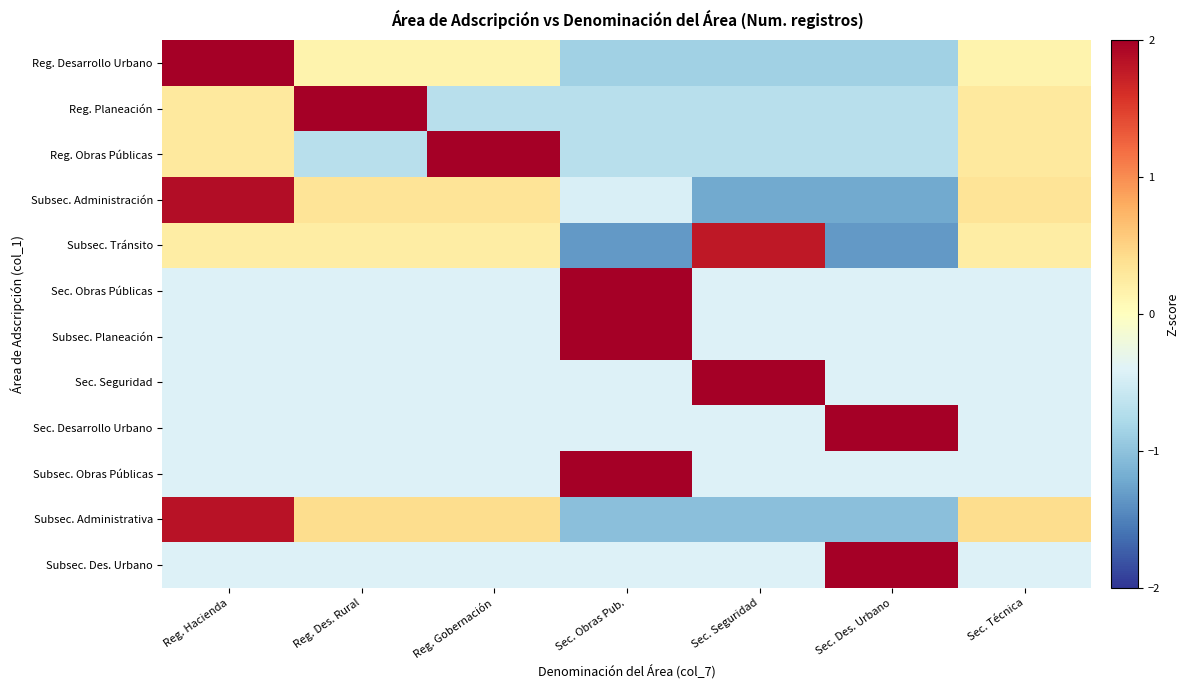

Reading left to right, what are all the values shown in this chart?

Reg. Desarrollo Urbano: Reg. Hacienda=2.2	Reg. Des. Rural=0.1	Reg. Gobernación=0.1	Sec. Obras Pub.=-0.9	Sec. Seguridad=-0.9	Sec. Des. Urbano=-0.9	Sec. Técnica=0.1
Reg. Planeación: Reg. Hacienda=0.3	Reg. Des. Rural=2.2	Reg. Gobernación=-0.7	Sec. Obras Pub.=-0.7	Sec. Seguridad=-0.7	Sec. Des. Urbano=-0.7	Sec. Técnica=0.3
Reg. Obras Públicas: Reg. Hacienda=0.3	Reg. Des. Rural=-0.7	Reg. Gobernación=2.2	Sec. Obras Pub.=-0.7	Sec. Seguridad=-0.7	Sec. Des. Urbano=-0.7	Sec. Técnica=0.3
Subsec. Administración: Reg. Hacienda=1.9	Reg. Des. Rural=0.3	Reg. Gobernación=0.3	Sec. Obras Pub.=-0.4	Sec. Seguridad=-1.2	Sec. Des. Urbano=-1.2	Sec. Técnica=0.3
Subsec. Tránsito: Reg. Hacienda=0.2	Reg. Des. Rural=0.2	Reg. Gobernación=0.2	Sec. Obras Pub.=-1.3	Sec. Seguridad=1.8	Sec. Des. Urbano=-1.3	Sec. Técnica=0.2
Sec. Obras Públicas: Reg. Hacienda=-0.4	Reg. Des. Rural=-0.4	Reg. Gobernación=-0.4	Sec. Obras Pub.=2.4	Sec. Seguridad=-0.4	Sec. Des. Urbano=-0.4	Sec. Técnica=-0.4
Subsec. Planeación: Reg. Hacienda=-0.4	Reg. Des. Rural=-0.4	Reg. Gobernación=-0.4	Sec. Obras Pub.=2.4	Sec. Seguridad=-0.4	Sec. Des. Urbano=-0.4	Sec. Técnica=-0.4
Sec. Seguridad: Reg. Hacienda=-0.4	Reg. Des. Rural=-0.4	Reg. Gobernación=-0.4	Sec. Obras Pub.=-0.4	Sec. Seguridad=2.4	Sec. Des. Urbano=-0.4	Sec. Técnica=-0.4
Sec. Desarrollo Urbano: Reg. Hacienda=-0.4	Reg. Des. Rural=-0.4	Reg. Gobernación=-0.4	Sec. Obras Pub.=-0.4	Sec. Seguridad=-0.4	Sec. Des. Urbano=2.4	Sec. Técnica=-0.4
Subsec. Obras Públicas: Reg. Hacienda=-0.4	Reg. Des. Rural=-0.4	Reg. Gobernación=-0.4	Sec. Obras Pub.=2.4	Sec. Seguridad=-0.4	Sec. Des. Urbano=-0.4	Sec. Técnica=-0.4
Subsec. Administrativa: Reg. Hacienda=1.8	Reg. Des. Rural=0.4	Reg. Gobernación=0.4	Sec. Obras Pub.=-1.0	Sec. Seguridad=-1.0	Sec. Des. Urbano=-1.0	Sec. Técnica=0.4
Subsec. Des. Urbano: Reg. Hacienda=-0.4	Reg. Des. Rural=-0.4	Reg. Gobernación=-0.4	Sec. Obras Pub.=-0.4	Sec. Seguridad=-0.4	Sec. Des. Urbano=2.4	Sec. Técnica=-0.4